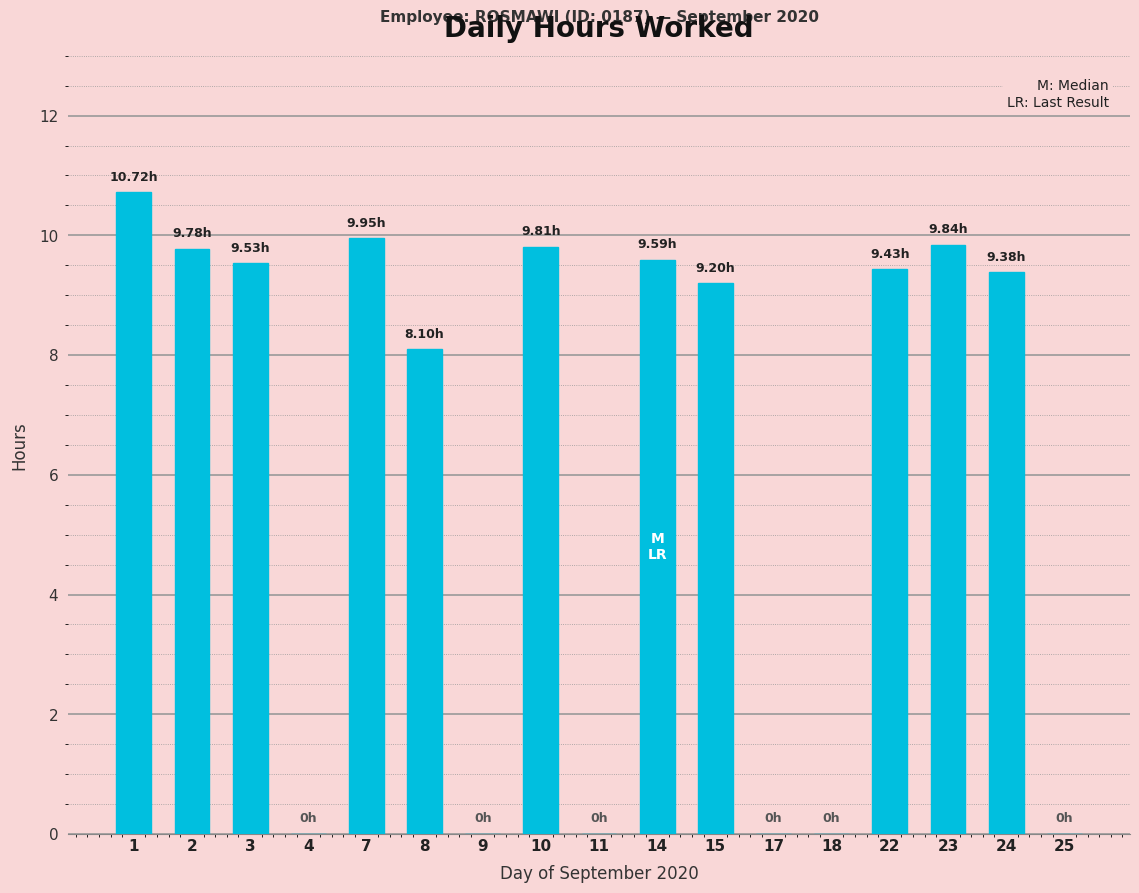

Between 24 and 18, which is larger?

24